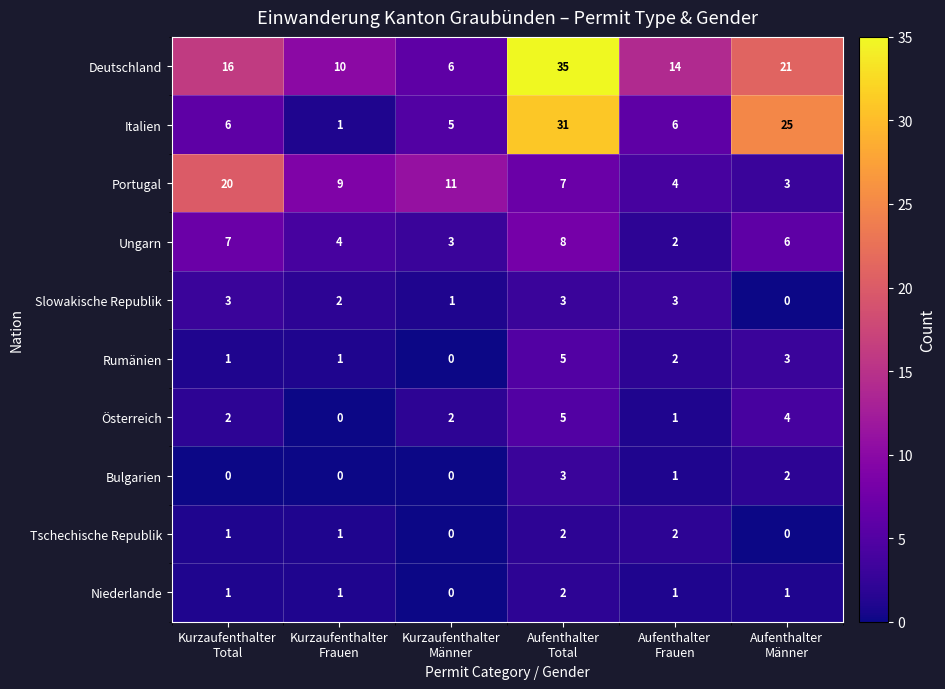

Which series has the widest spread of values?

Italien